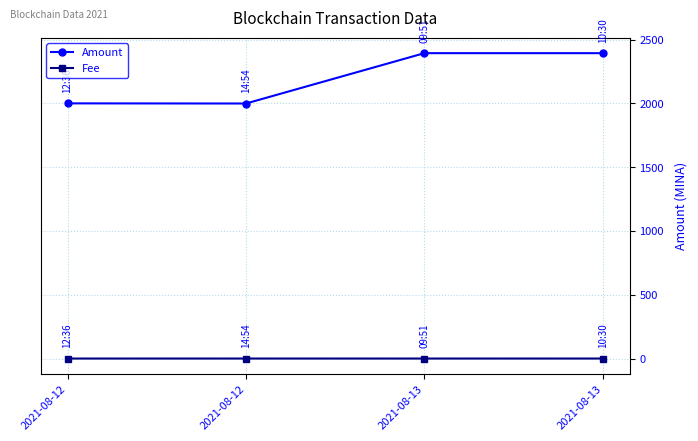

What is the maximum value for Amount?

2393.5